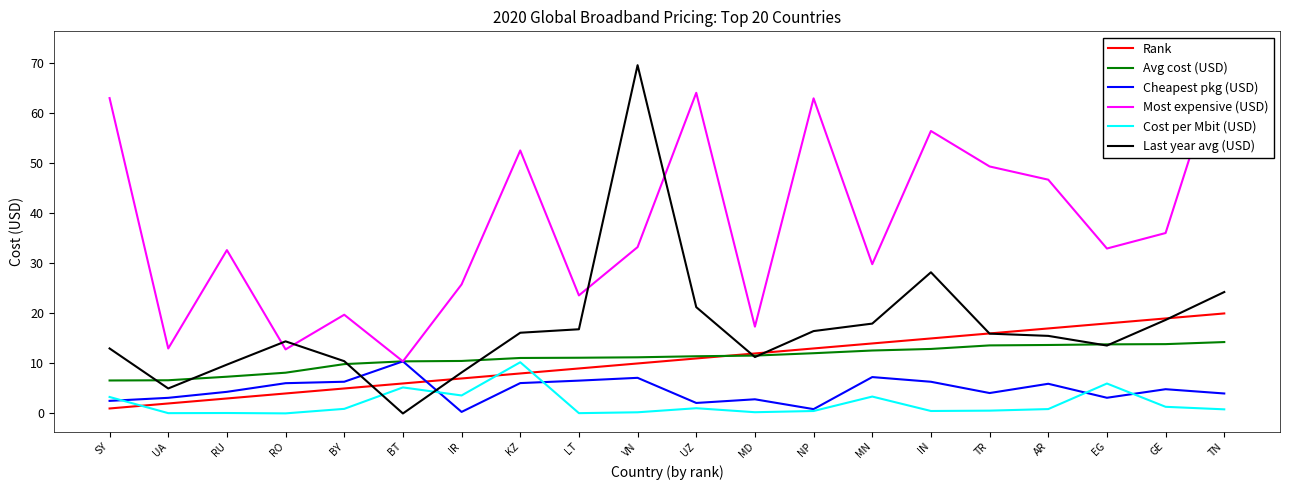

What is the difference between the maximum and second lowest values in the Cost per Mbit (USD) series?

10.2